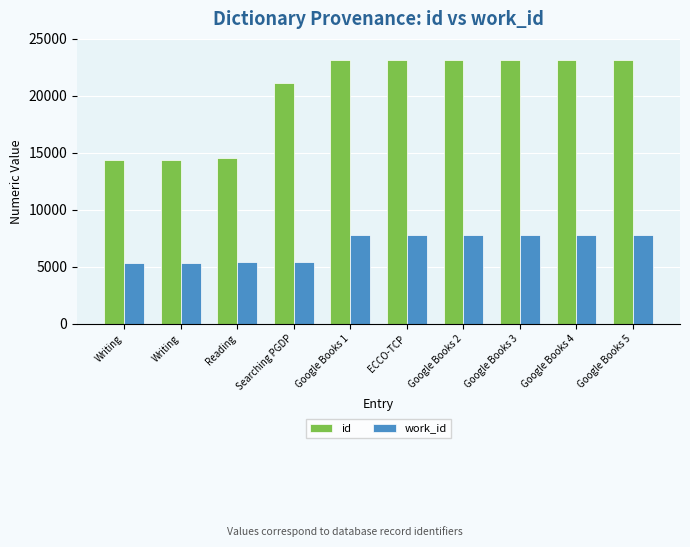

Which series has the largest total across all categories?

id